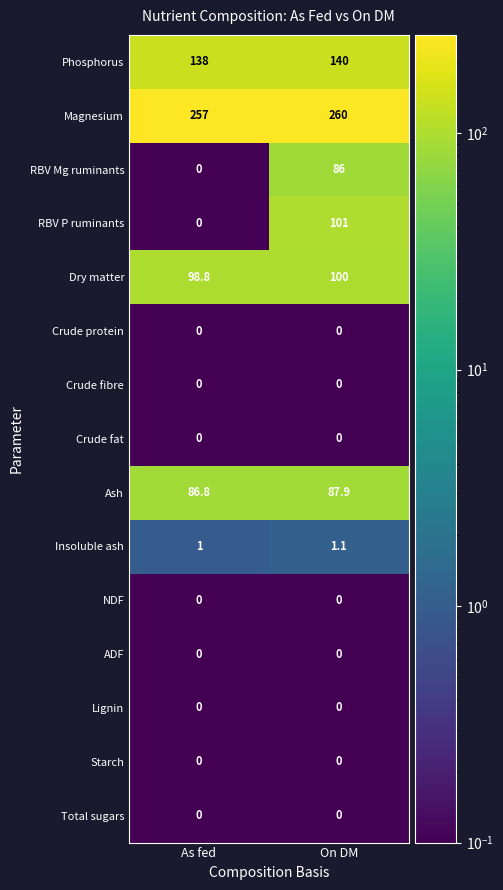

Which series changed the most between As fed and On DM?

RBV P ruminants